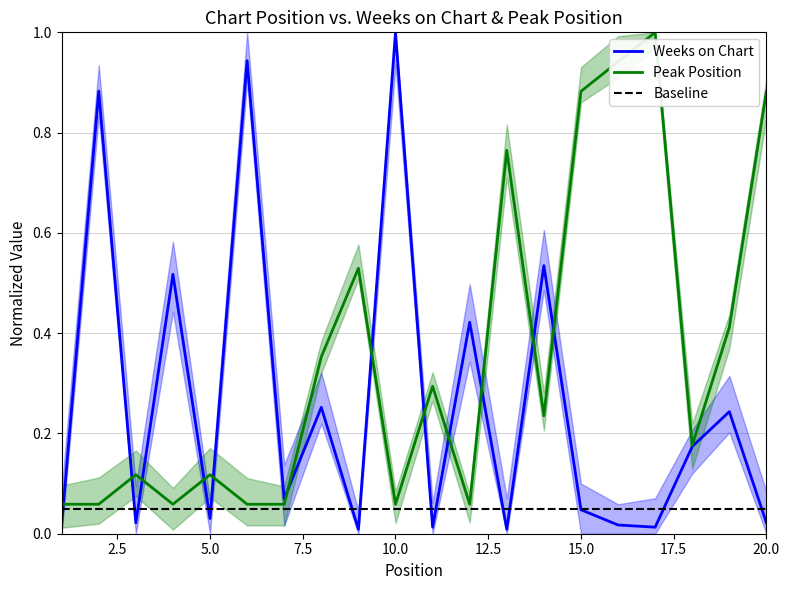

What is the value of the Peak Position point at the 11th from the left?

0.3